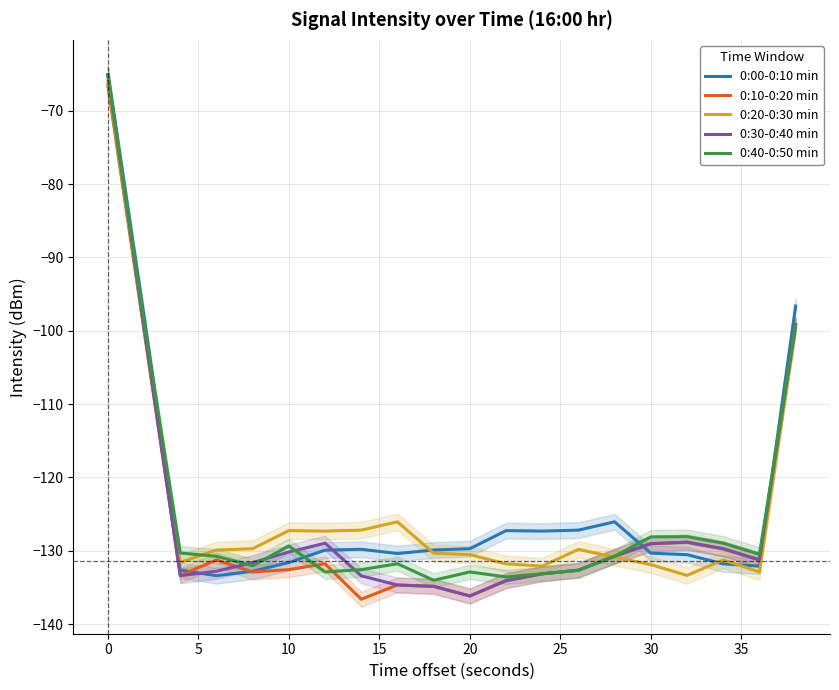

The 0:20-0:30 min series shows -127.2 at 10. True or false?

True